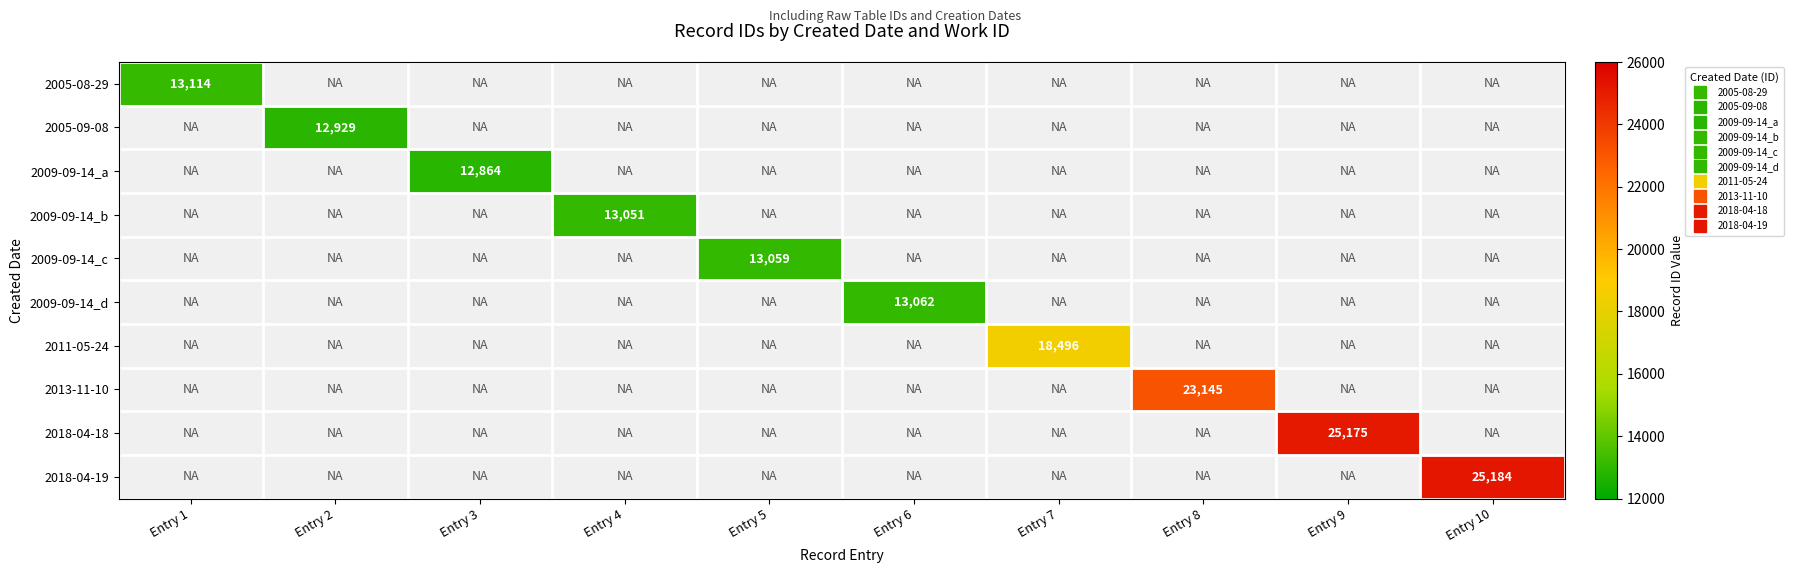

What is the smallest value displayed?

12864.0